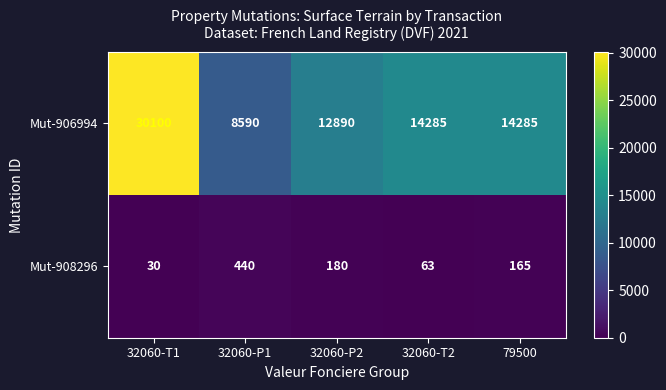

What is the difference between the Mut-908296 values at 32060-T2 and 32060-T1?

33